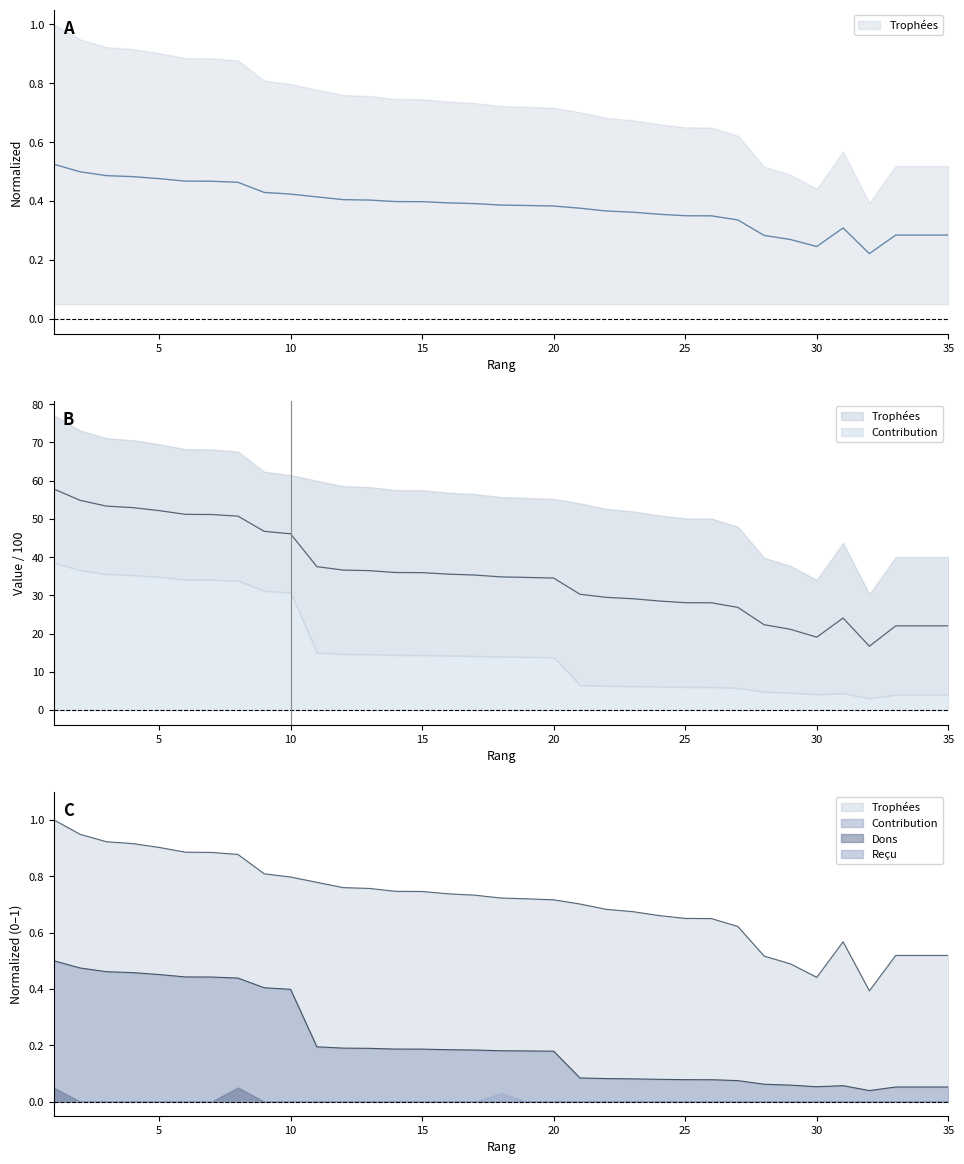

What is the sum of all Trophées values?

13.4